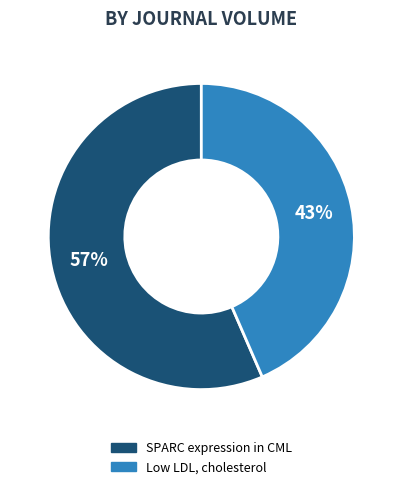

To the nearest percent, what portion does SPARC expression in CML represent?

57%